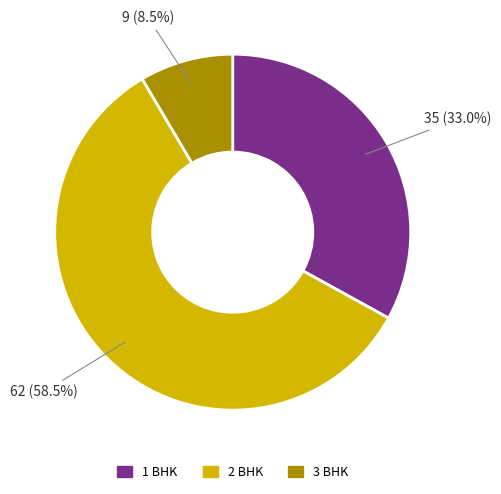

What is the ratio of the value at 2 BHK to the value at 1 BHK?

1.8